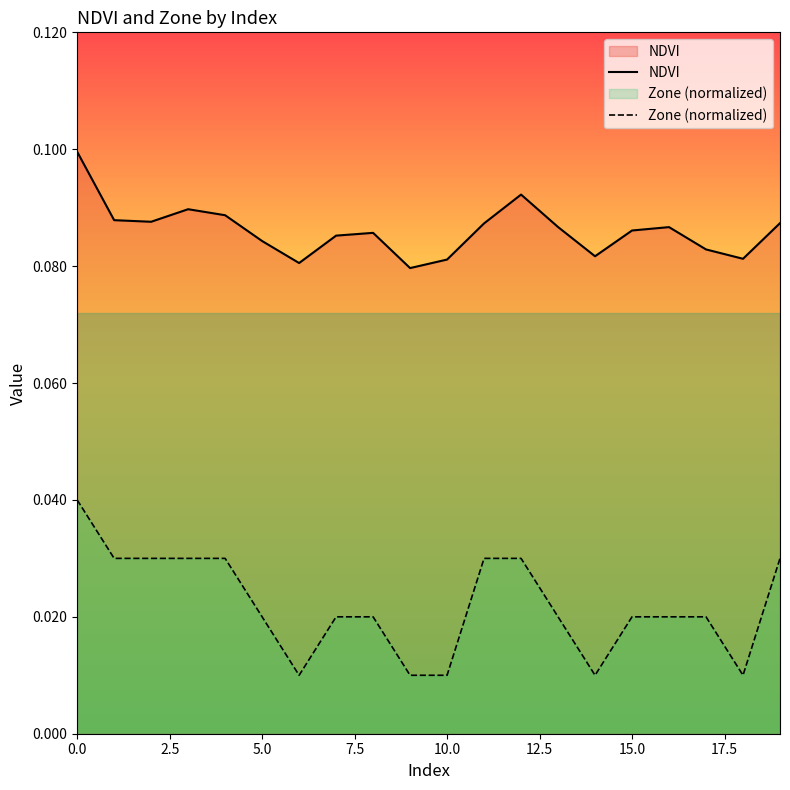

True or false: NDVI and Zone (normalized) cross at least once.

False